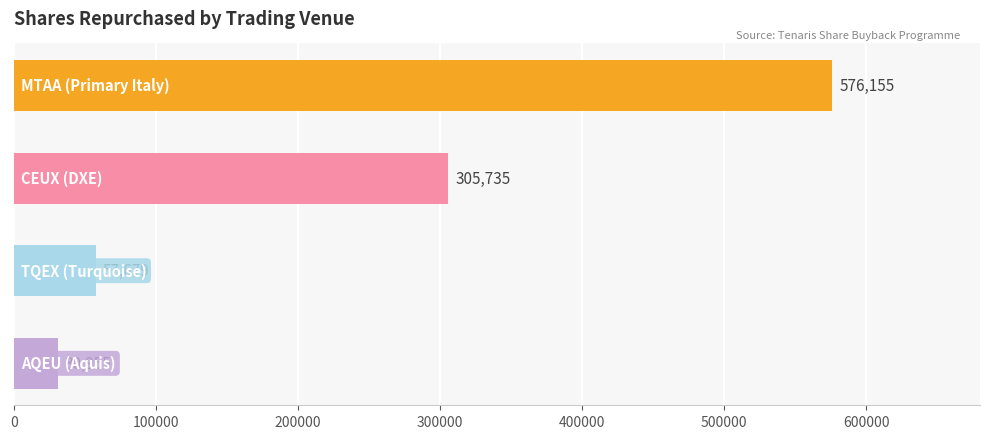

How many values are below 305735?

2